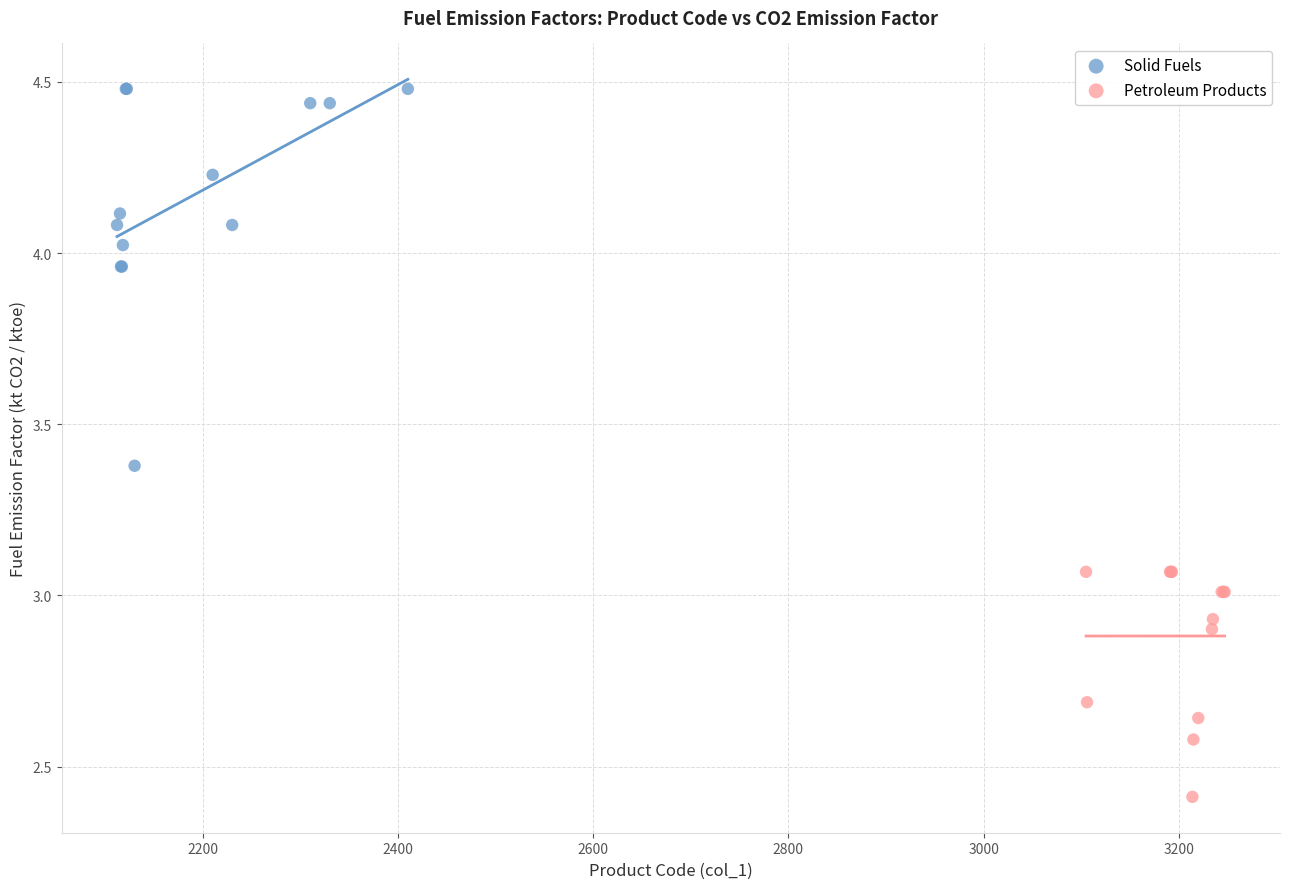

Which series has the widest spread of Y values?

Solid Fuels